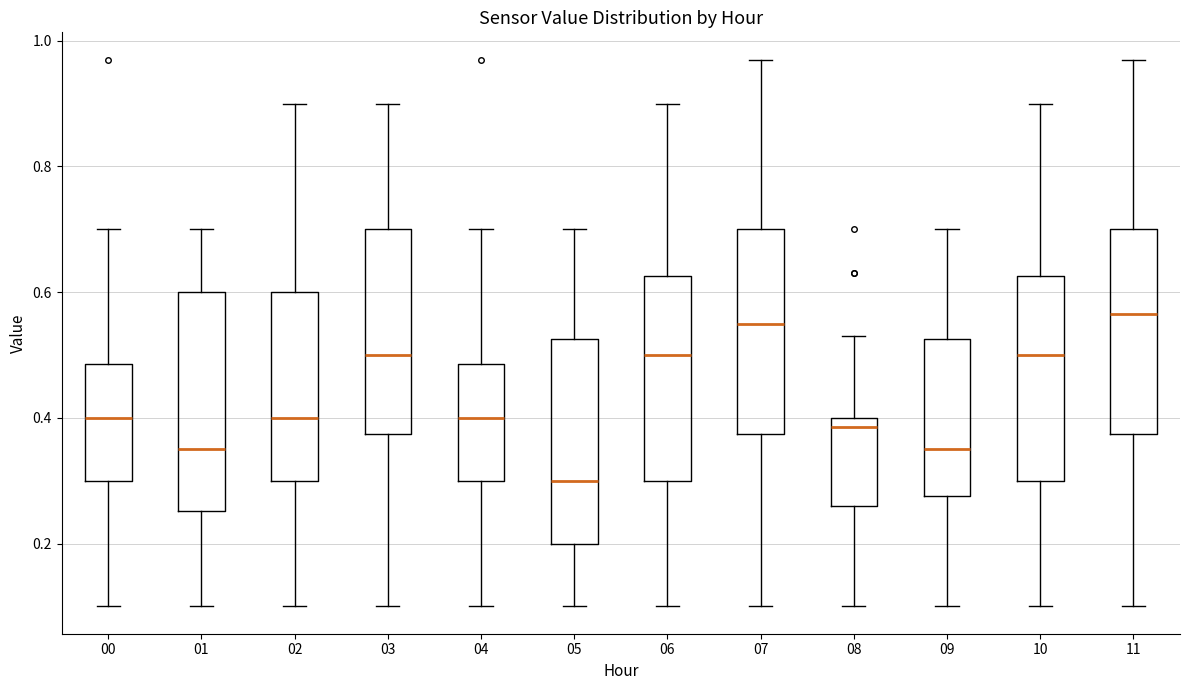

Reading left to right, read every box against the y-axis: the position of its median line, the range the box covers, and the ends of its whiskers. The values are not printed on the chart, so give them approximately, as read against the axis.

00: median 0.40, box 0.30 to 0.48, whiskers 0.10 to 0.70
01: median 0.36, box 0.26 to 0.60, whiskers 0.10 to 0.70
02: median 0.40, box 0.30 to 0.60, whiskers 0.10 to 0.90
03: median 0.50, box 0.38 to 0.70, whiskers 0.10 to 0.90
04: median 0.40, box 0.30 to 0.48, whiskers 0.10 to 0.70
05: median 0.30, box 0.20 to 0.52, whiskers 0.10 to 0.70
06: median 0.50, box 0.30 to 0.62, whiskers 0.10 to 0.90
07: median 0.56, box 0.38 to 0.70, whiskers 0.10 to 0.98
08: median 0.38, box 0.26 to 0.40, whiskers 0.10 to 0.54
09: median 0.36, box 0.28 to 0.52, whiskers 0.10 to 0.70
10: median 0.50, box 0.30 to 0.62, whiskers 0.10 to 0.90
11: median 0.56, box 0.38 to 0.70, whiskers 0.10 to 0.98